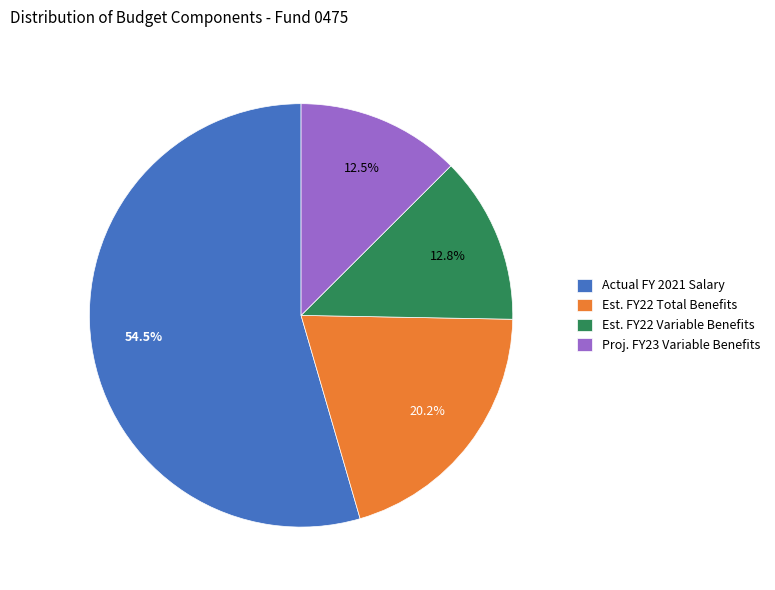

Which slice is the largest?

Actual FY 2021 Salary